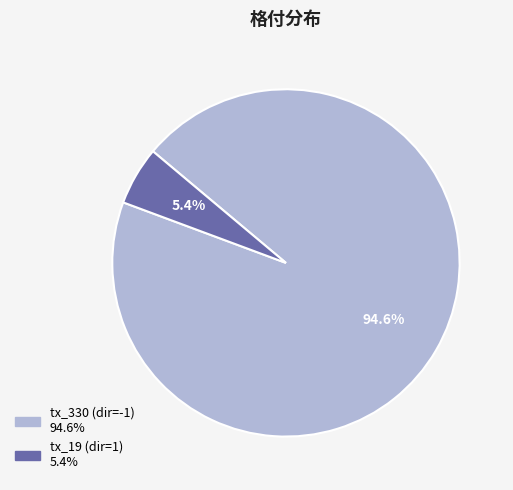

Is there any slice that represents more than half of the pie?

Yes